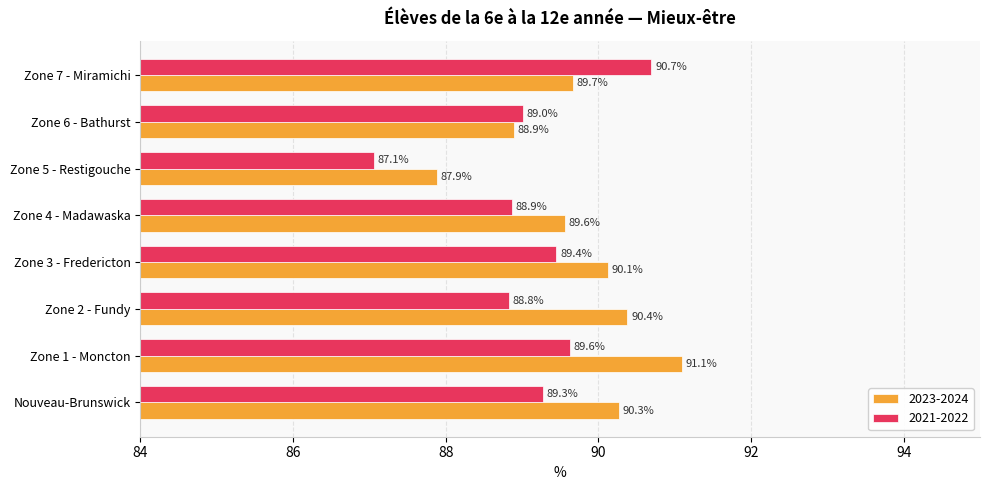

What is the difference between the maximum and minimum values in the 2021-2022 series?

3.6